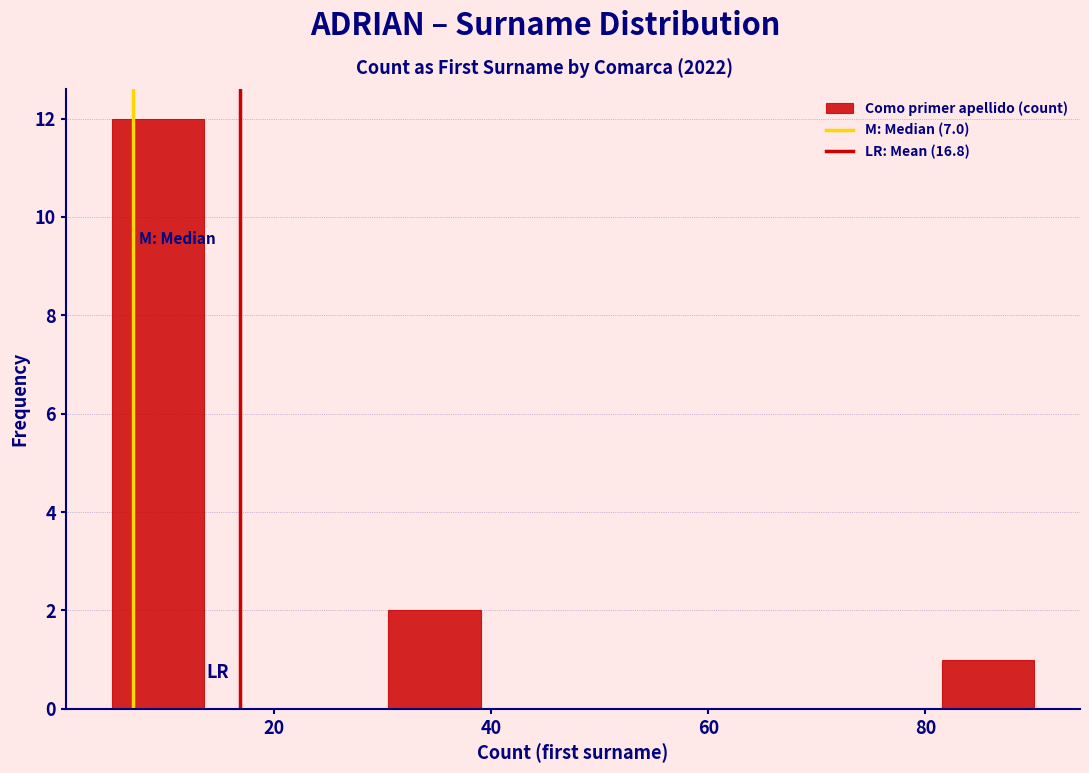

Which range on the x-axis has the tallest bar?

5.0 to 13.5